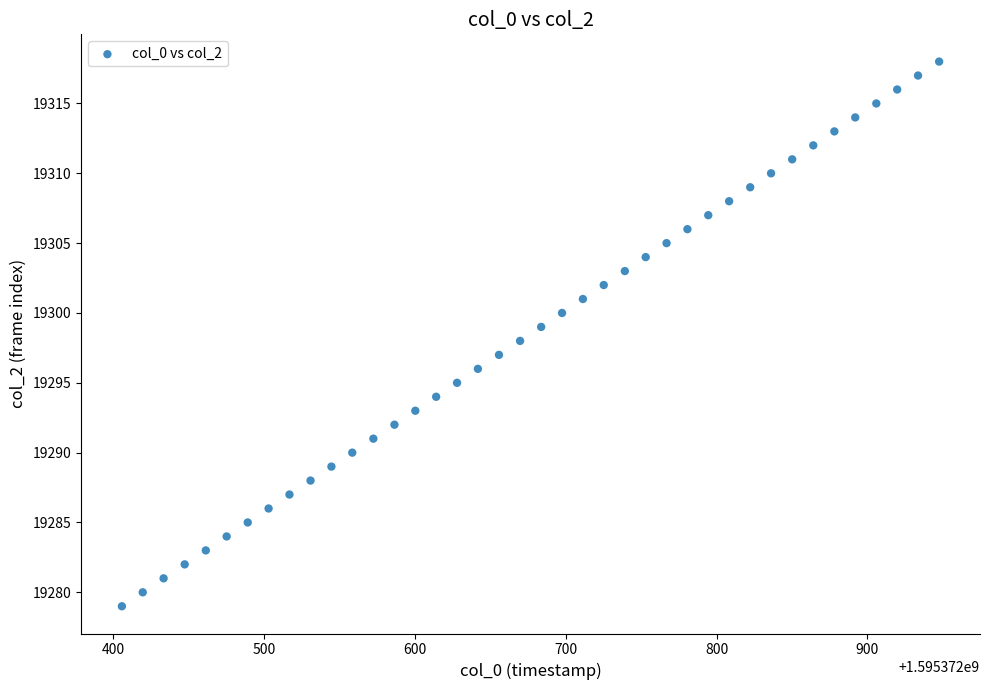

What is the range of Y values (max minus min)?

39